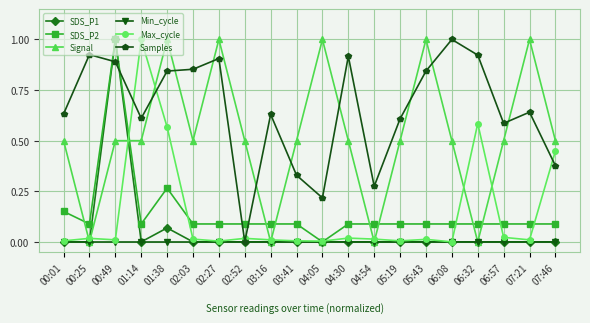

What is the greatest value displayed?

1.0